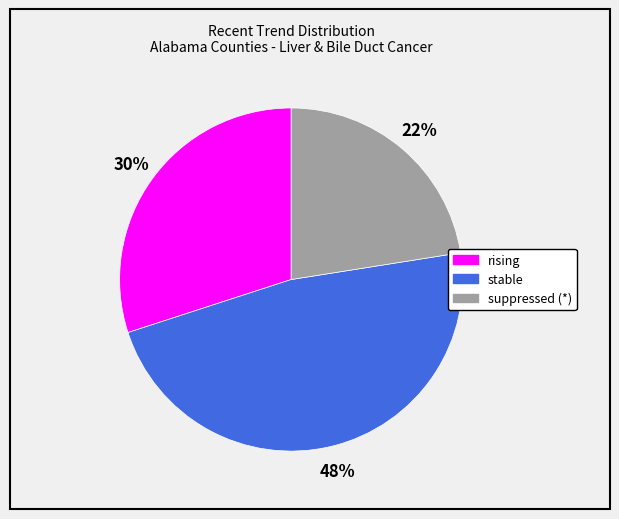

Is there any slice that represents more than half of the pie?

No